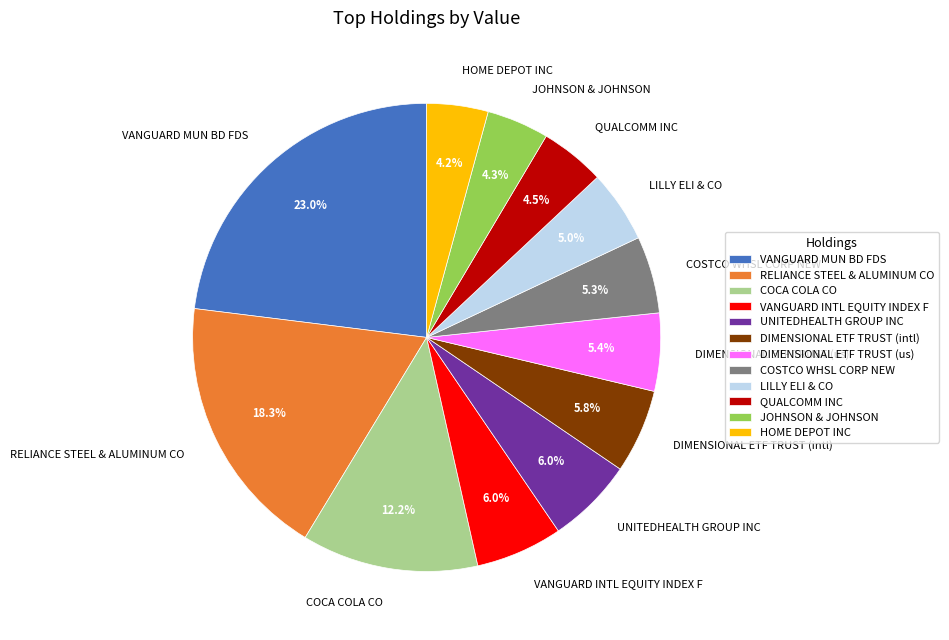

True or false: COCA COLA CO accounts for 12% of the total.

True